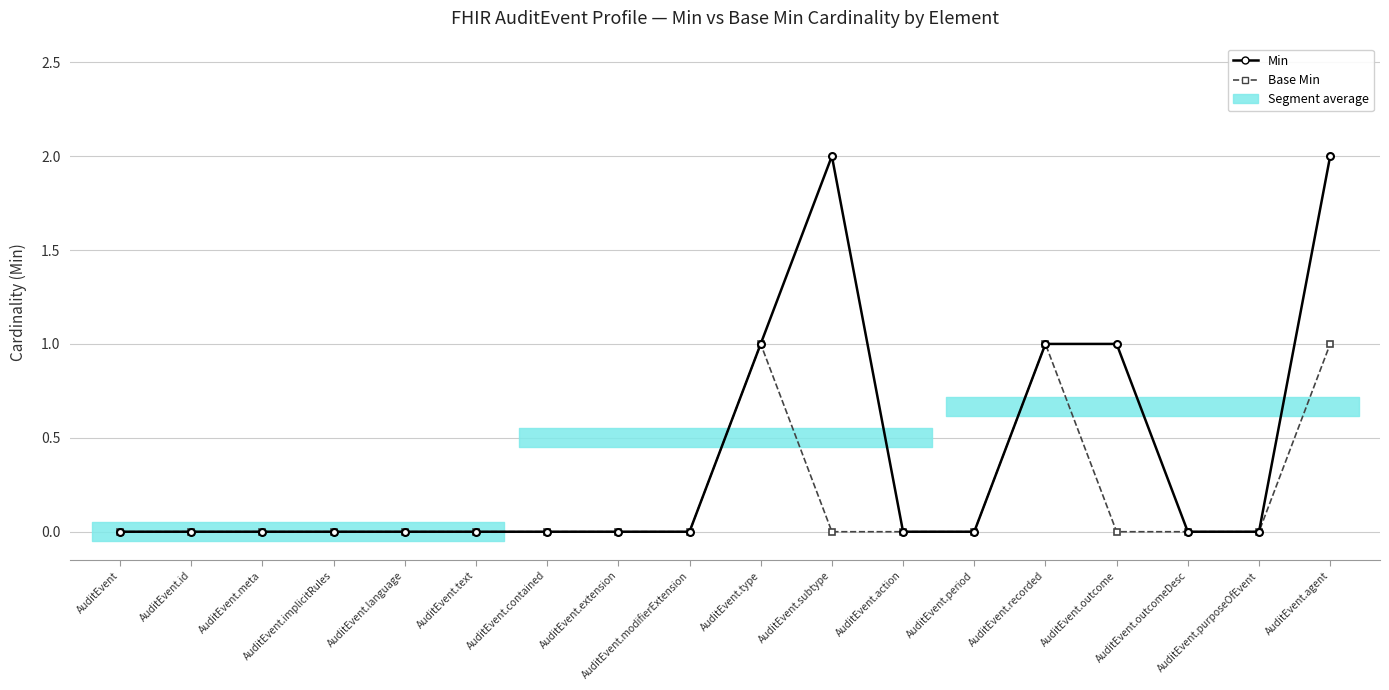

Is the value of Base Min at AuditEvent.modifierExtension greater than the value of Min at AuditEvent.purposeOfEvent?

No